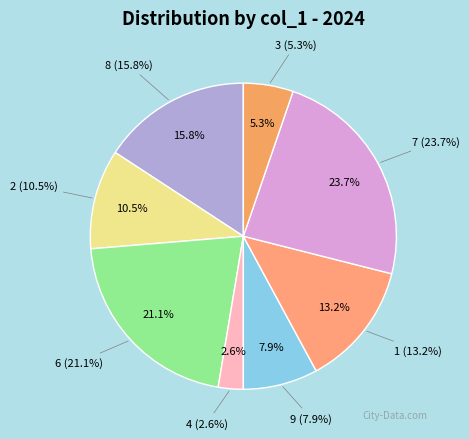

Approximately how many times larger is the value at 9 compared to 8?

0.5